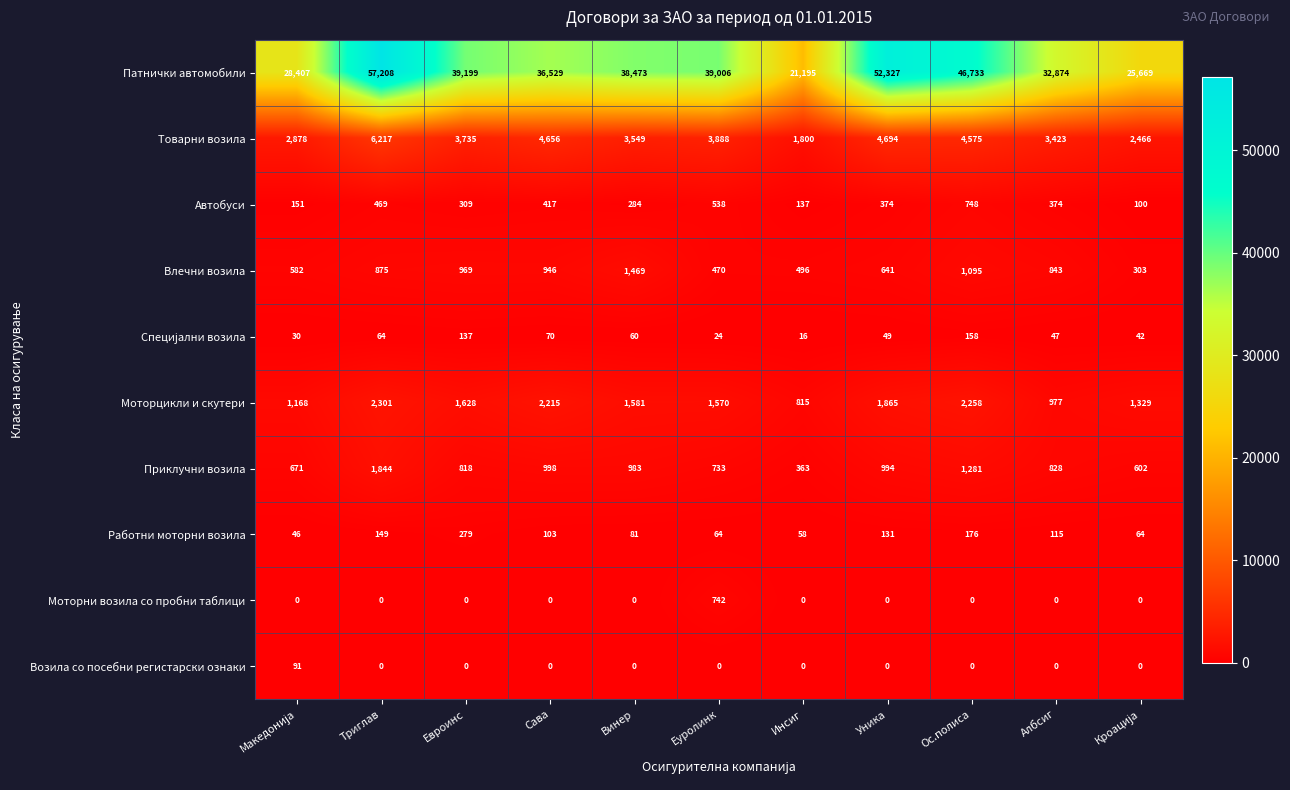

Which series has the largest total across all categories?

Патнички автомобили